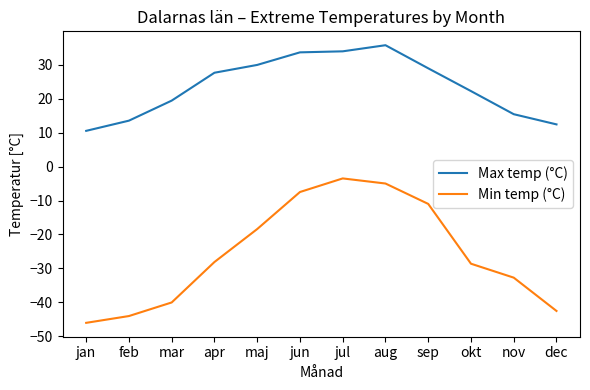

What position from the left is mar?

3